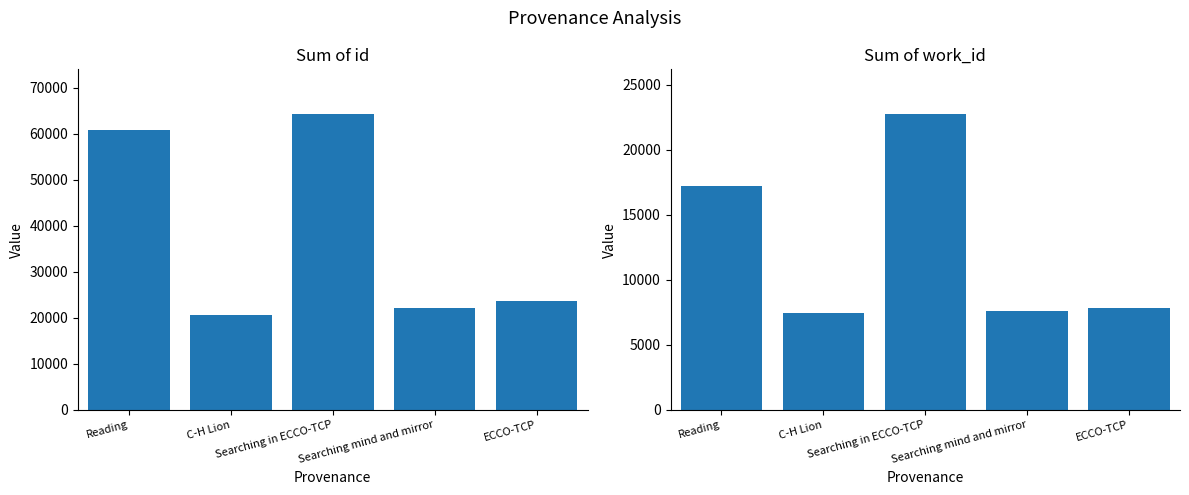

Where is id nearest to the value 42544?

Reading